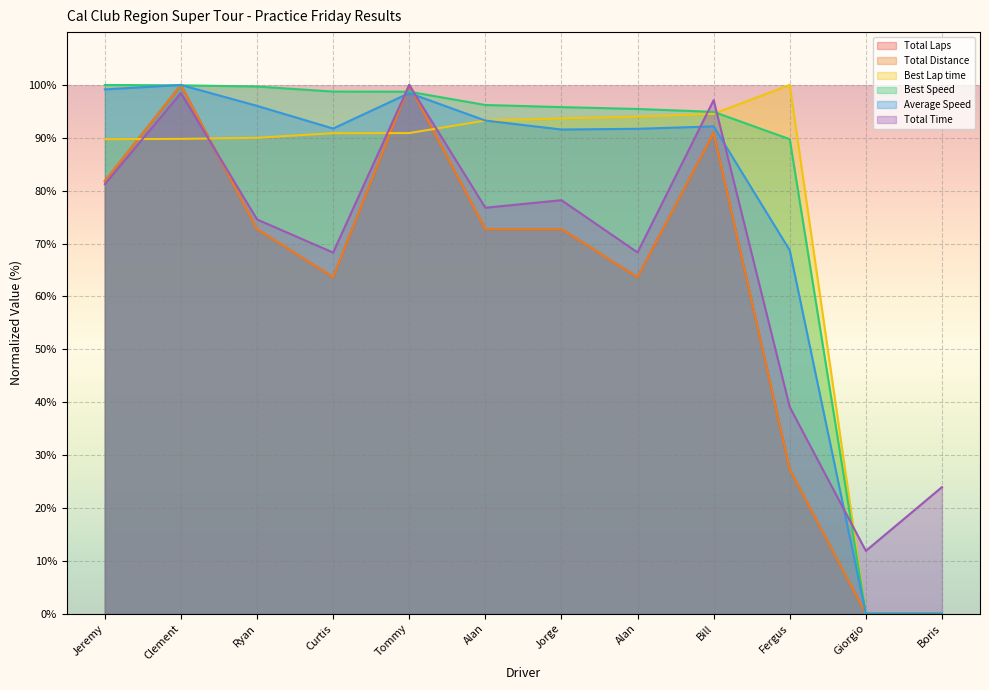

Rank the categories by Total Time value from lowest to highest.

Giorgio, Boris, Fergus, Curtis, Alan, Ryan, Alan, Jorge, Jeremy, Bill, Clement, Tommy